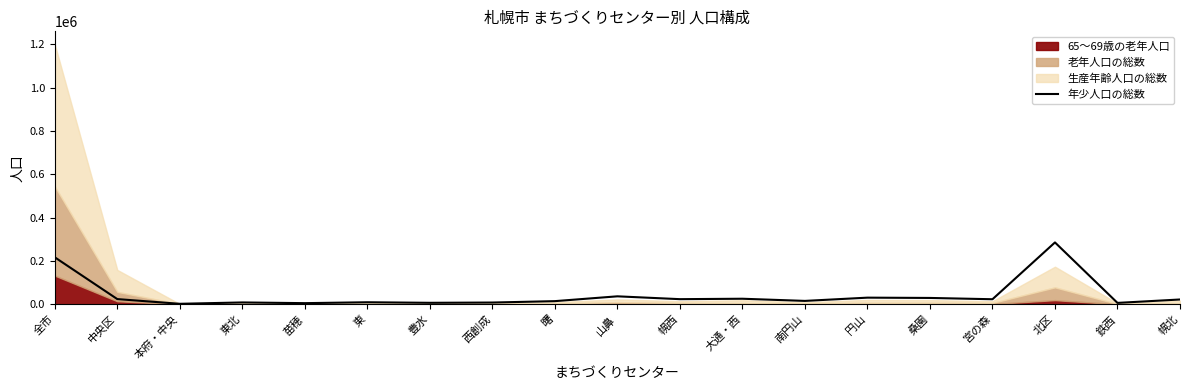

Between 桑園 and 中央区, which is larger?

桑園